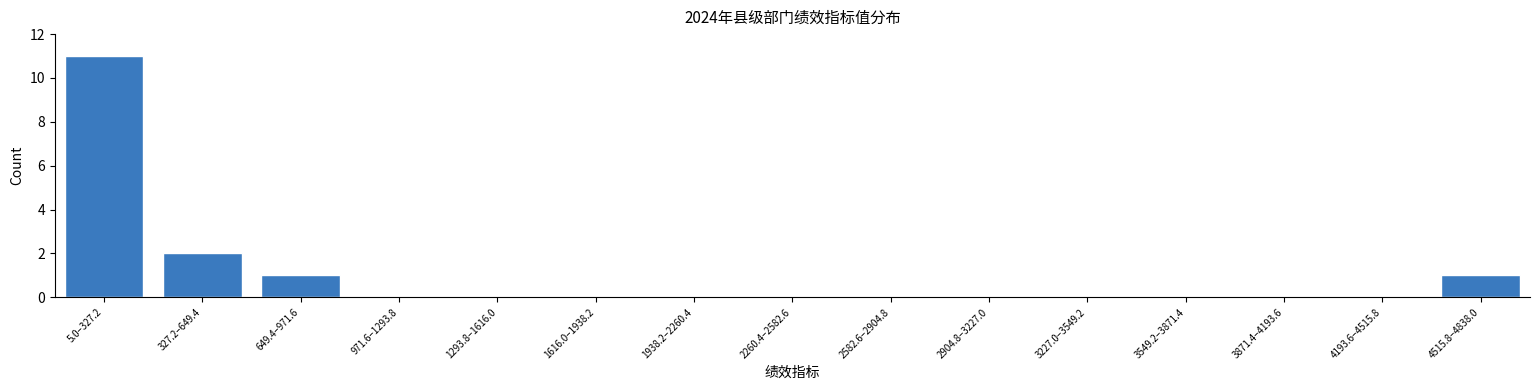

Reading left to right, list all the values displayed in this chart.

5.0–327.2=11	327.2–649.4=2	649.4–971.6=1	971.6–1293.8=0	1293.8–1616.0=0	1616.0–1938.2=0	1938.2–2260.4=0	2260.4–2582.6=0	2582.6–2904.8=0	2904.8–3227.0=0	3227.0–3549.2=0	3549.2–3871.4=0	3871.4–4193.6=0	4193.6–4515.8=0	4515.8–4838.0=1